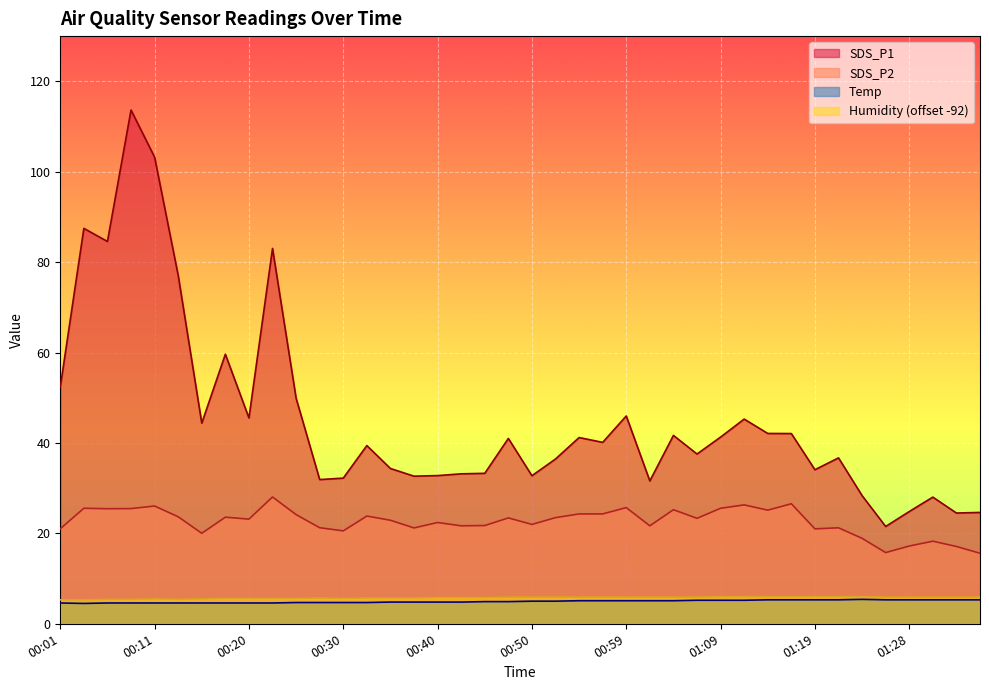

True or false: Temp and Humidity cross at least once.

False